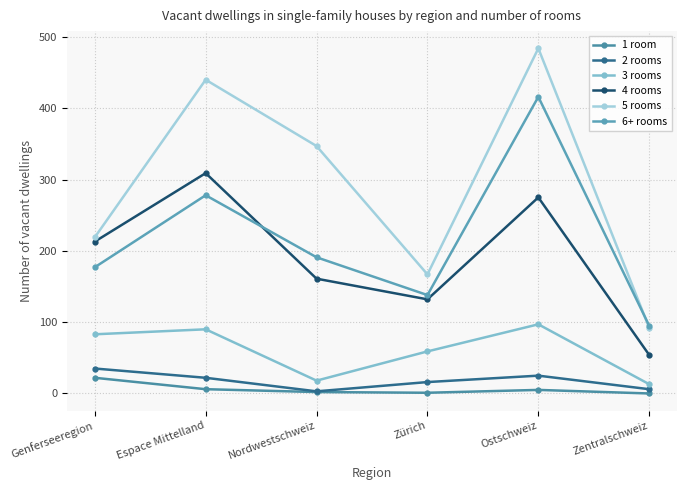

How many series are shown in this chart?

6